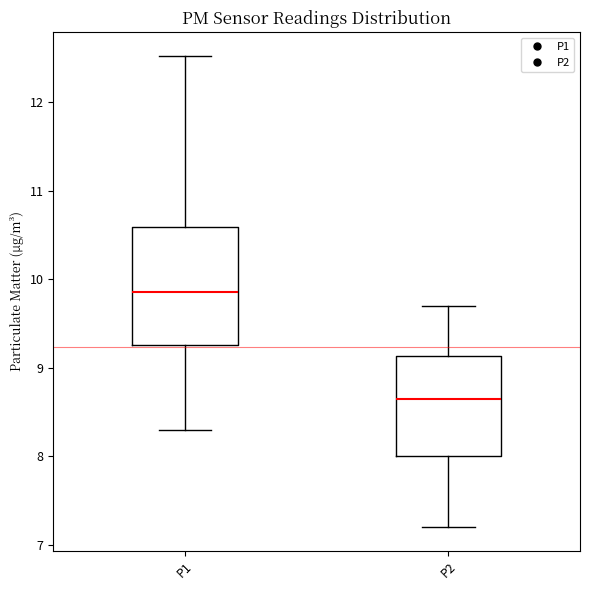

Reading left to right, transcribe this box plot: for each box, give where its median line is, the range the box spans, and where its two whiskers end, as read against the y-axis. The values are not printed on the chart, so give them approximately, as read against the axis.

P1: median 9.9, box 9.3 to 10.6, whiskers 8.3 to 12.5
P2: median 8.7, box 8.0 to 9.1, whiskers 7.2 to 9.7